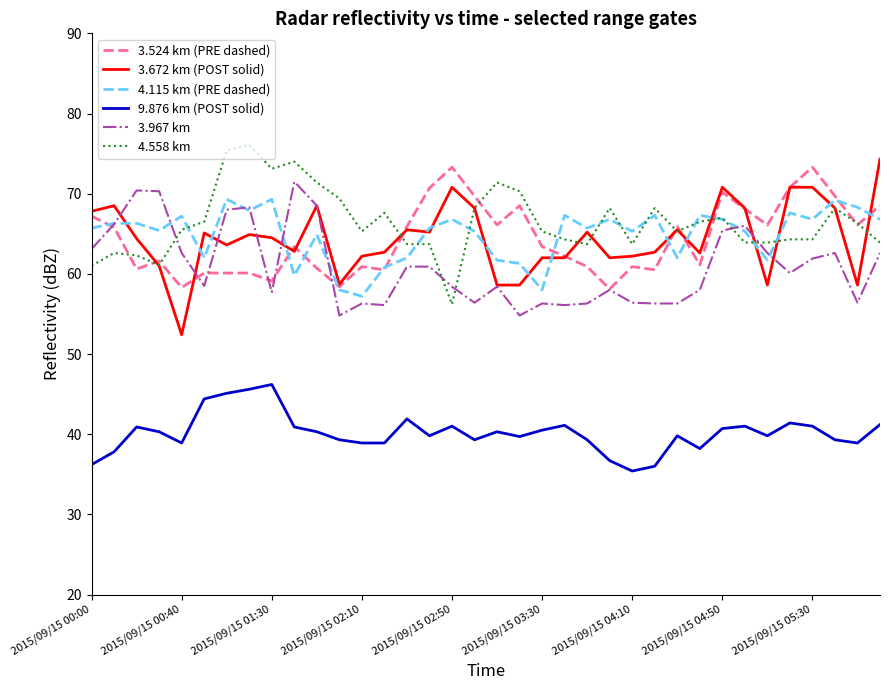

What is the highest value of the 3.967 km series?

71.5